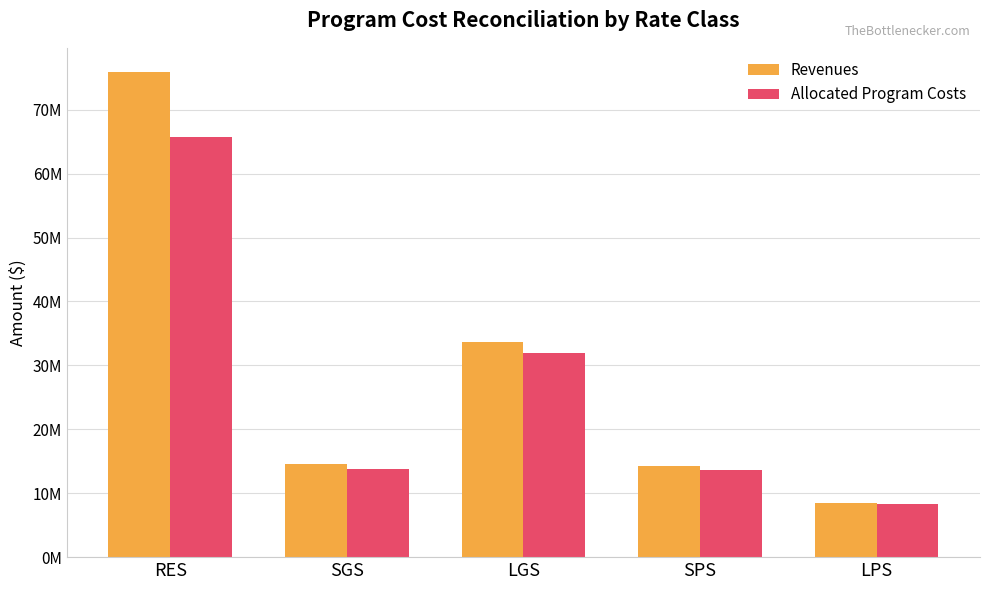

What are all the series names shown in the legend?

Revenues, Allocated Program Costs